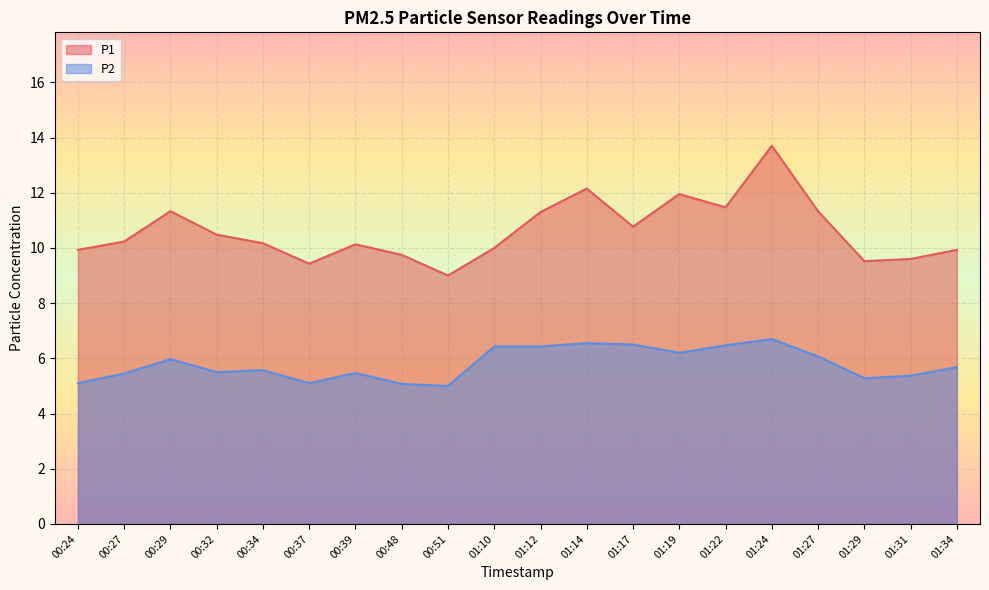

What is the label of the 5th point from the left?

00:34